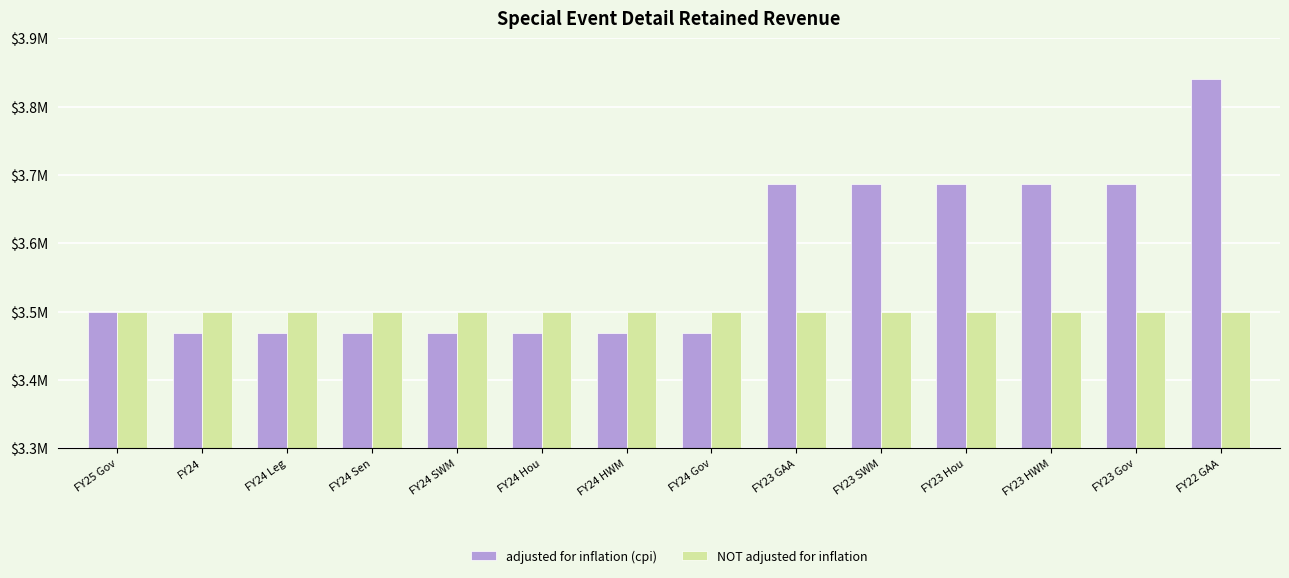

What value does the adjusted for inflation (cpi) series have at FY24, to the nearest 50?

3469350